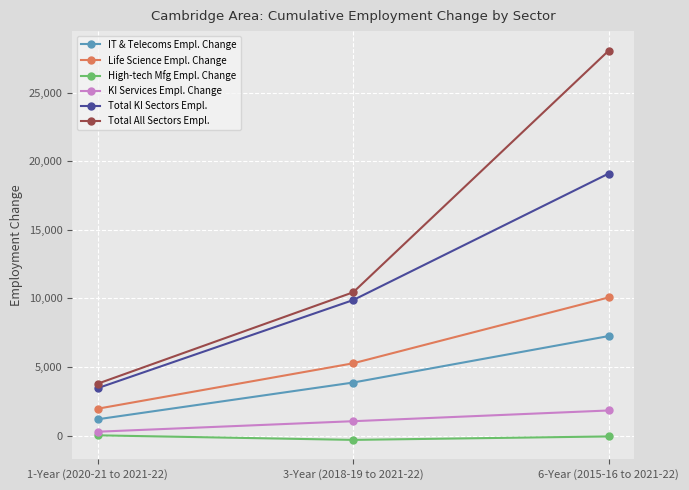

Is this an area chart (filled region under the line)?

No